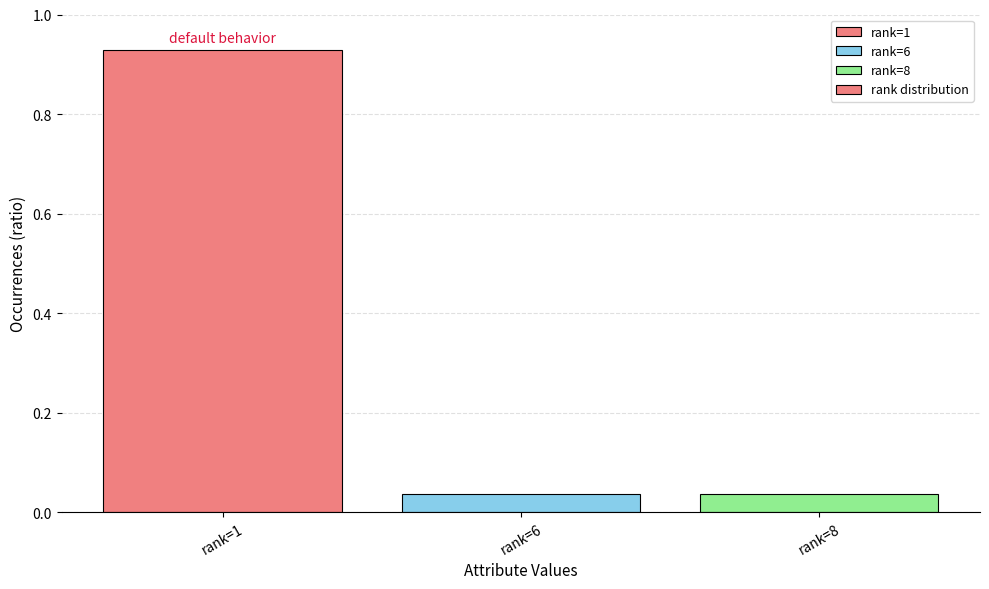

Count the number of data series in this chart.

1